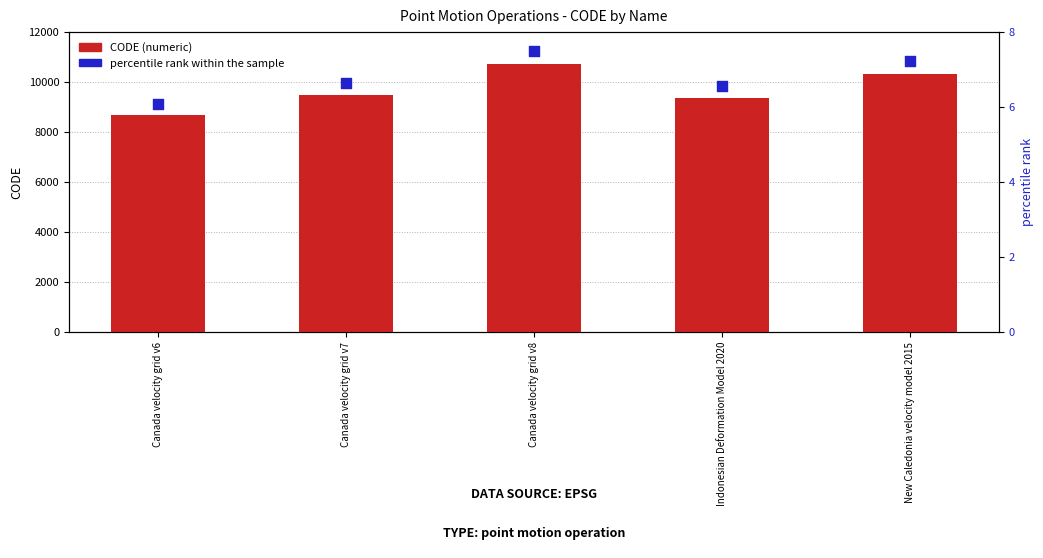

Which series has the largest Y range (max minus min)?

CODE (numeric)